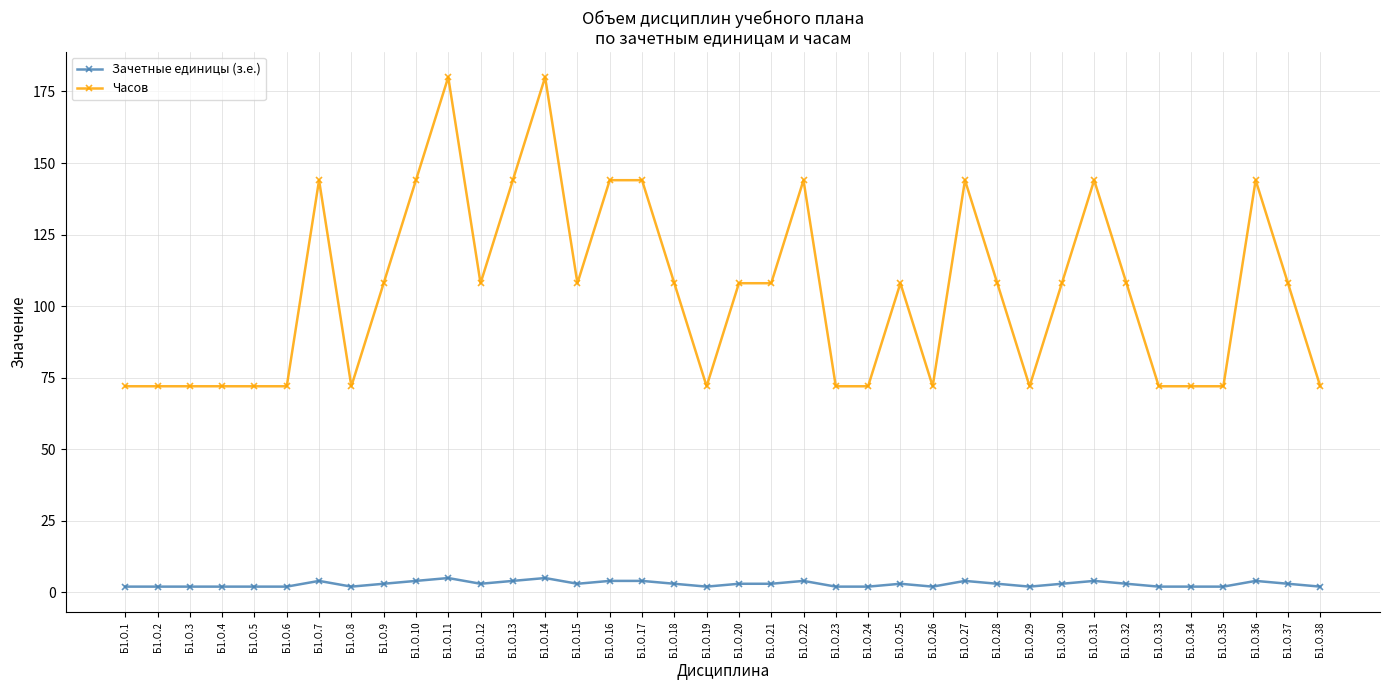

What is the maximum value for Зачетные единицы (з.е.)?

5